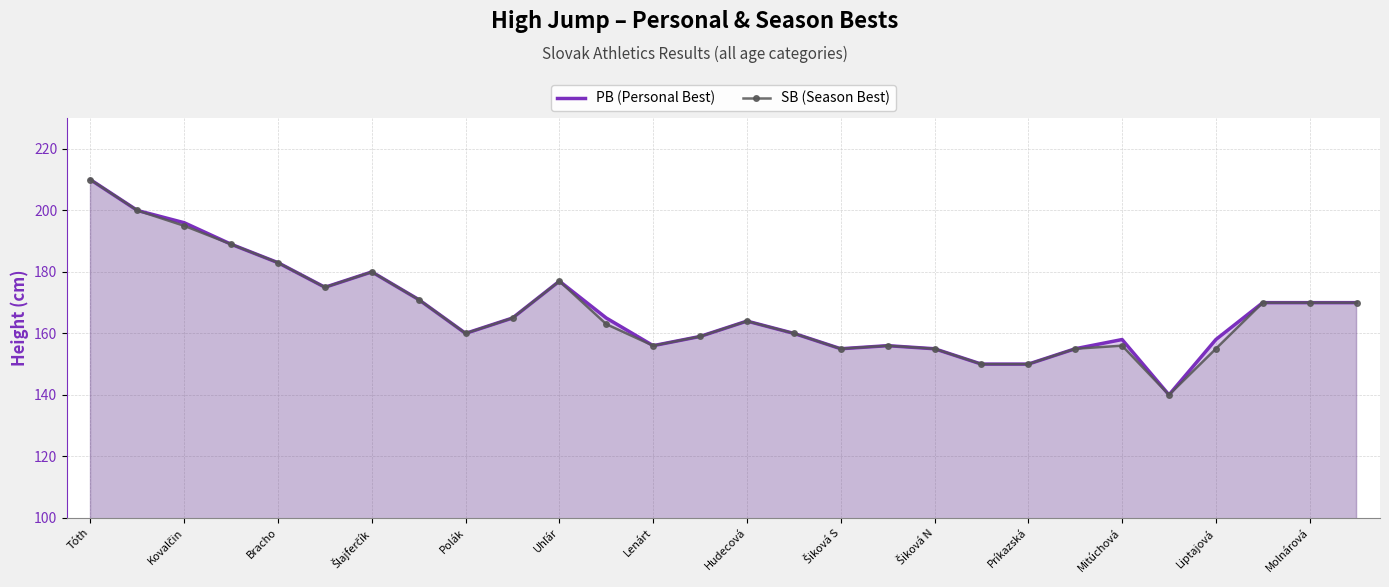

What is the value of the PB (Personal Best) point at the 24th from the left?

140